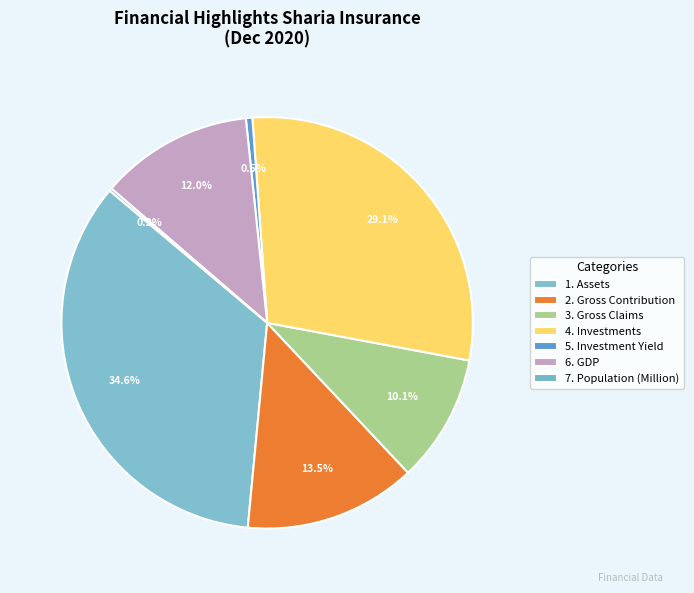

What is the largest slice in the pie chart?

1. Assets